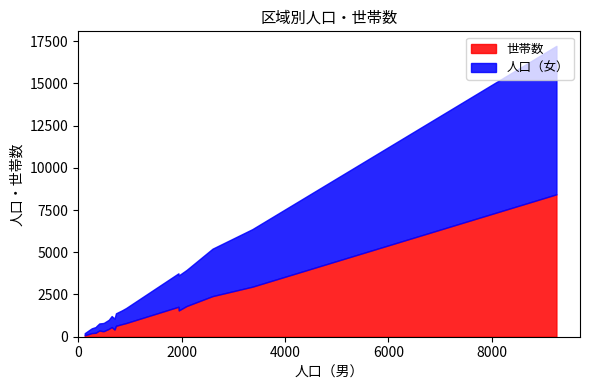

What is the maximum value for 世帯数?

8430